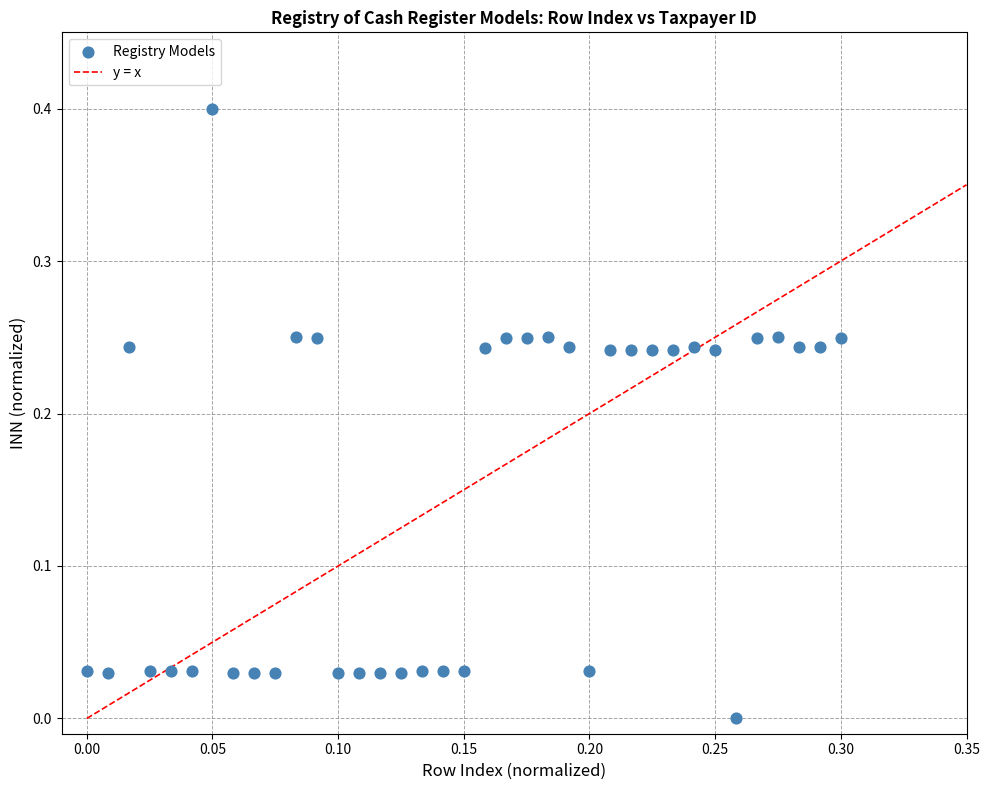

How many points are shown in the scatter plot?

37